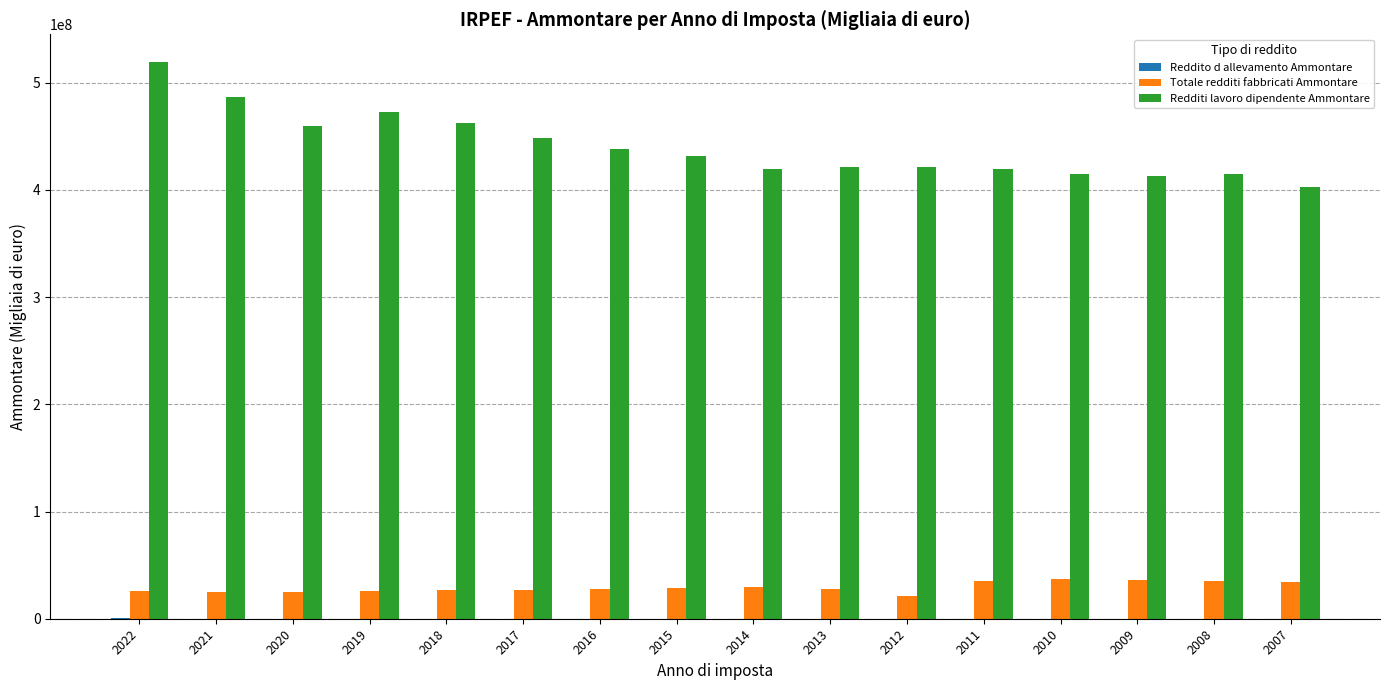

What is the sum of all Totale redditi fabbricati Ammontare values?

467581771.4